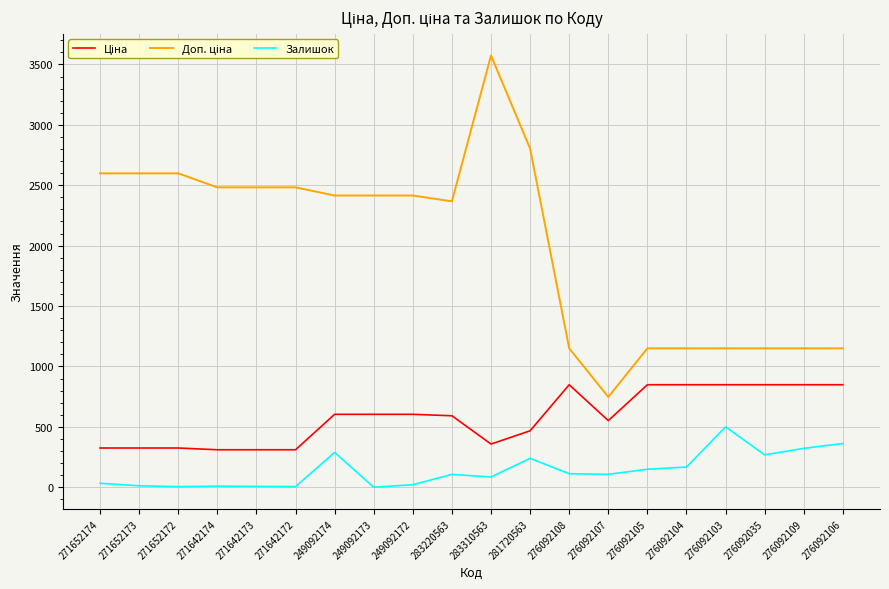

At which category is the sum across all series the highest?

283310563